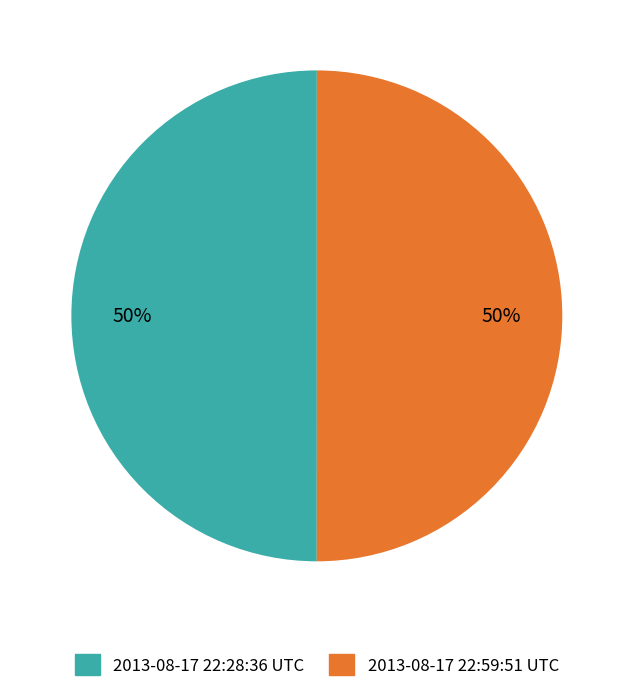

Approximately how many times larger is the value at 2013-08-17 22:28:36 UTC compared to 2013-08-17 22:59:51 UTC?

1.0